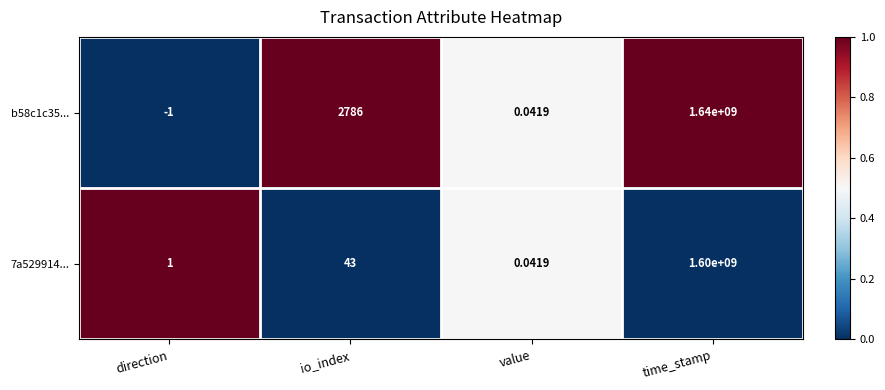

Which series has the largest total across all categories?

b58c1c35...